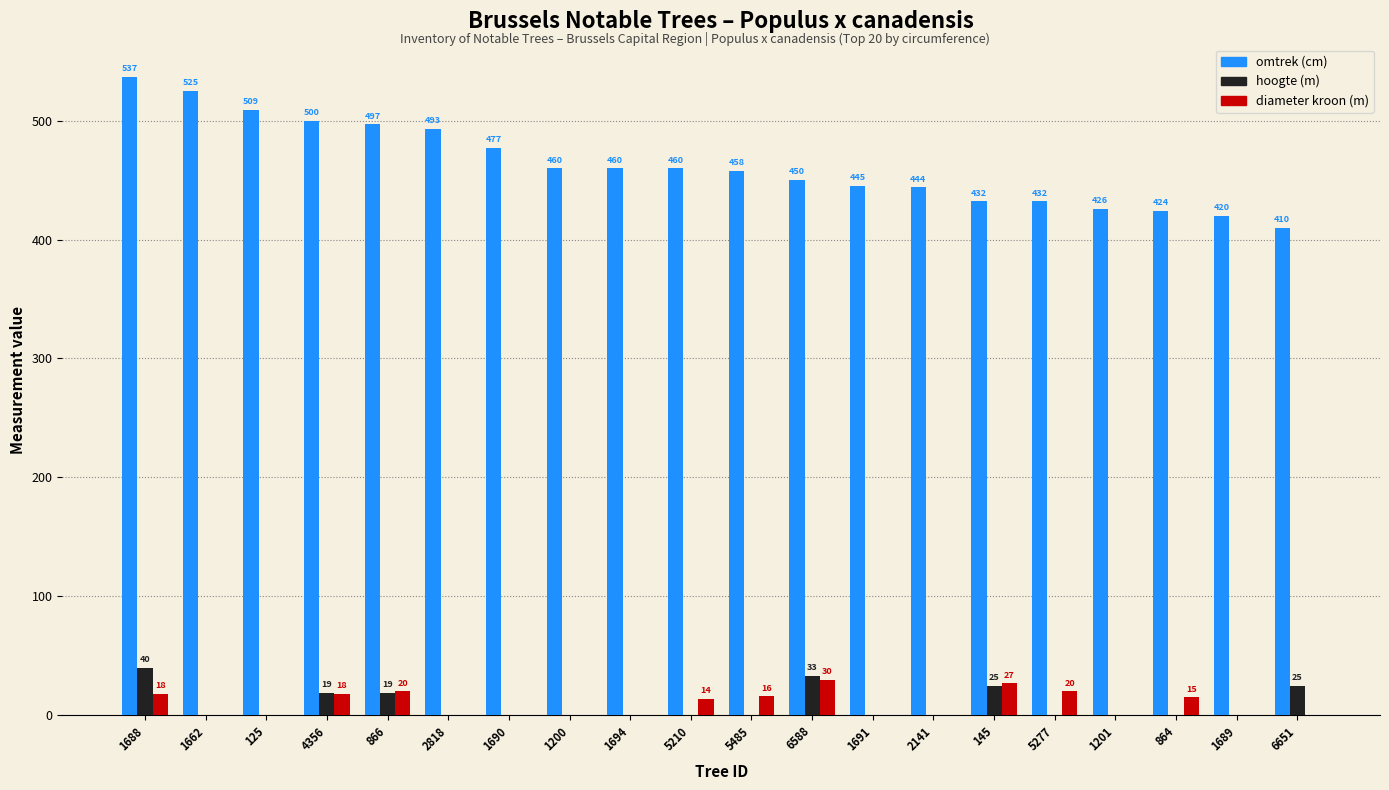

What are all the series names shown in the legend?

omtrek (cm), hoogte (m), diameter kroon (m)